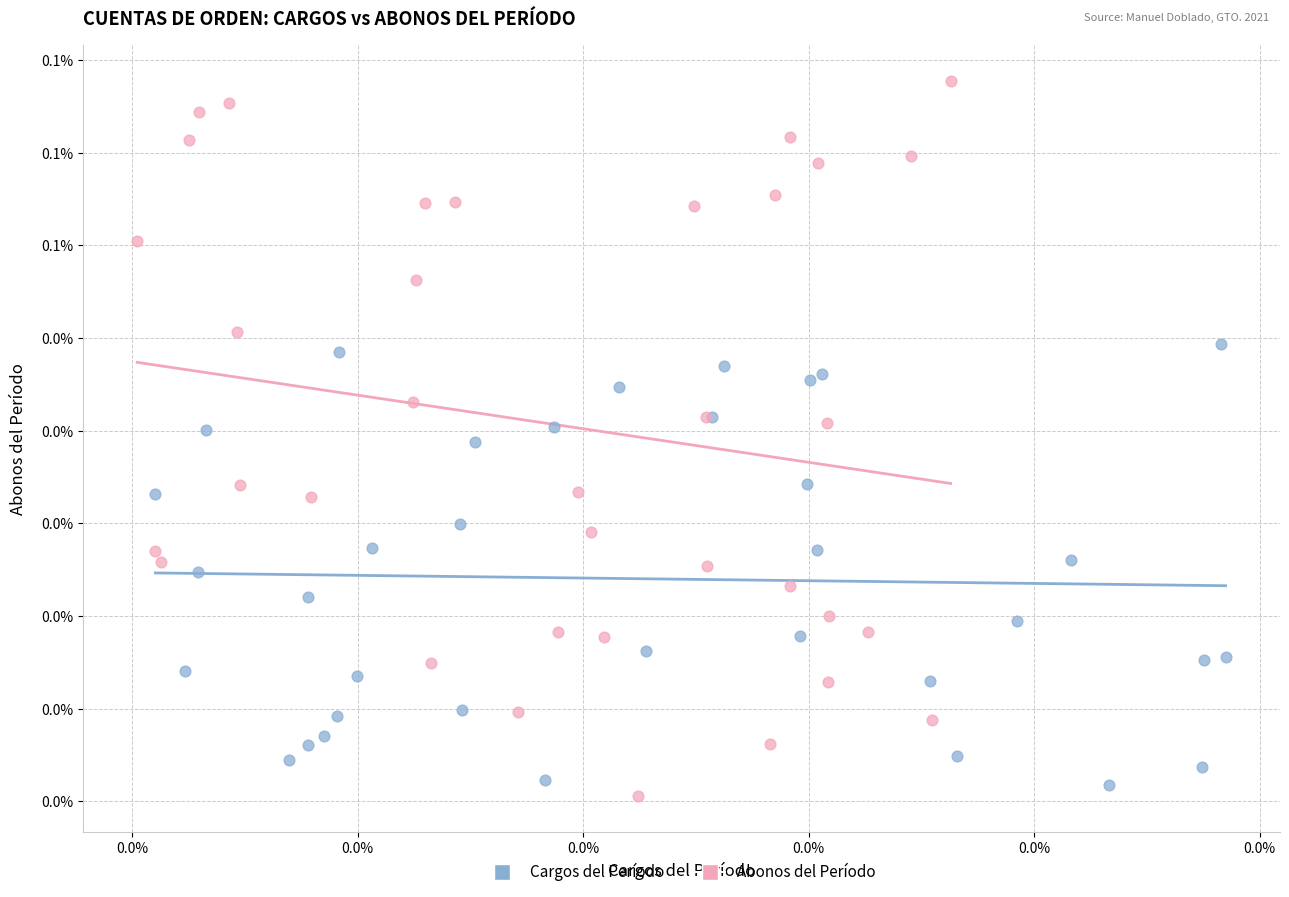

Which series reaches the minimum Y coordinate?

Abonos del Período